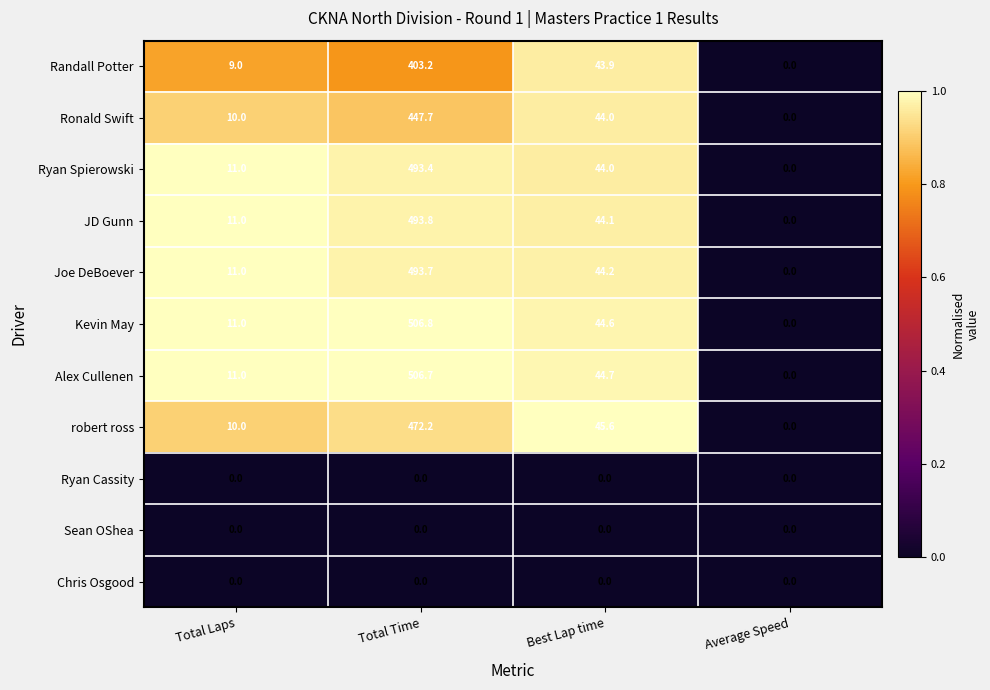

What is the approximate value of robert ross at Total Time?

472.2